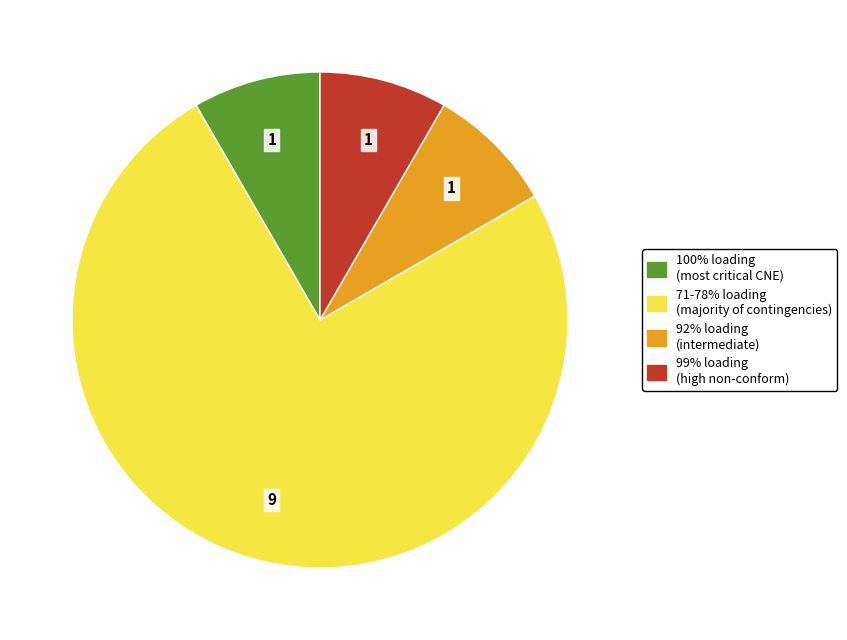

Is there a majority slice in this chart?

Yes